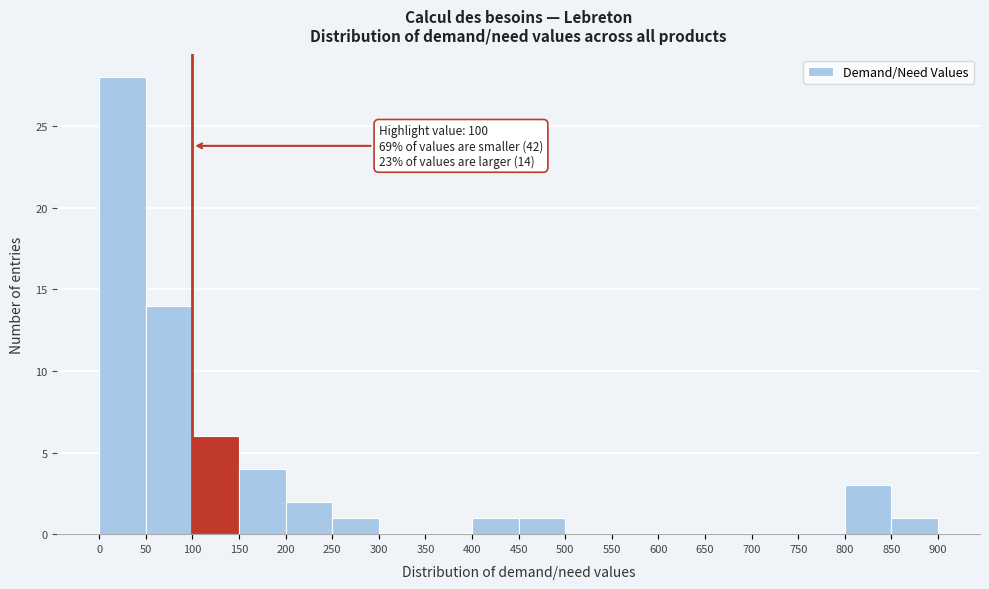

Which range on the x-axis has the tallest bar?

0 to 50